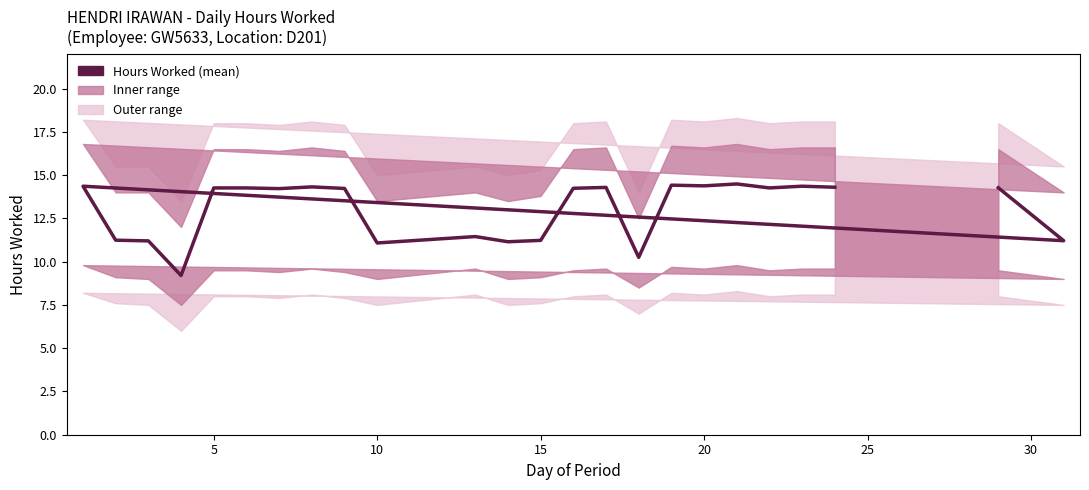

True or false: there are more than 2 points higher than both neighbors.

True